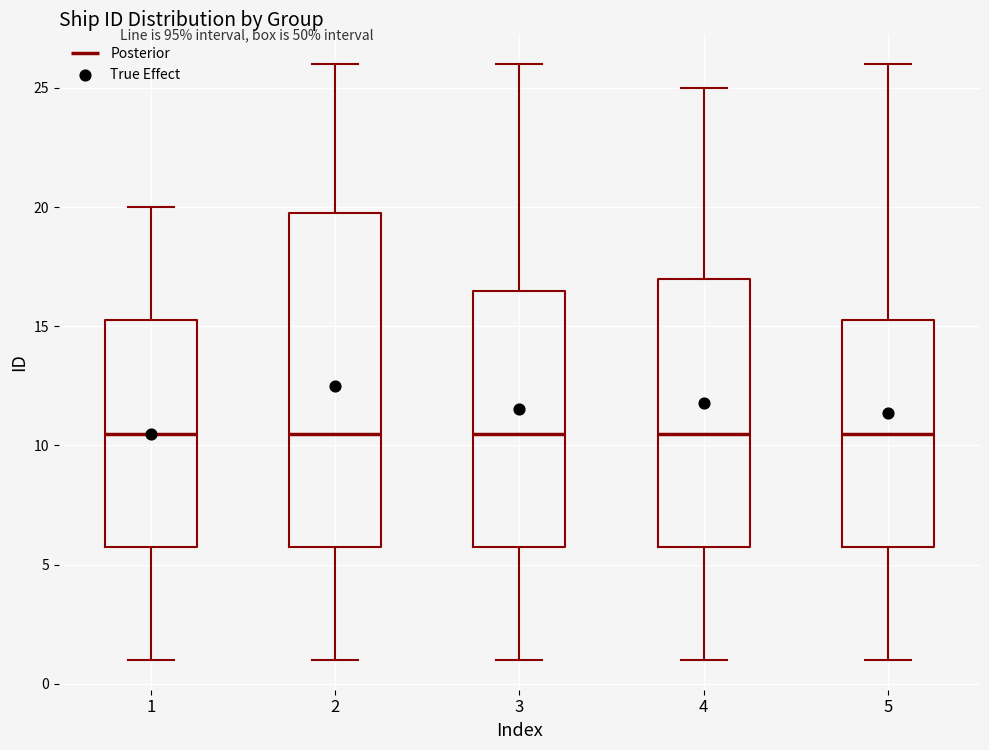

Reading left to right, transcribe this box plot: for each box, give where its median line is, the range the box spans, and where its two whiskers end, as read against the y-axis. The values are not printed on the chart, so give them approximately, as read against the axis.

1: median 10.5, box 6.0 to 15.5, whiskers 1.0 to 20.0
2: median 10.5, box 6.0 to 20.0, whiskers 1.0 to 26.0
3: median 10.5, box 6.0 to 16.5, whiskers 1.0 to 26.0
4: median 10.5, box 6.0 to 17.0, whiskers 1.0 to 25.0
5: median 10.5, box 6.0 to 15.5, whiskers 1.0 to 26.0